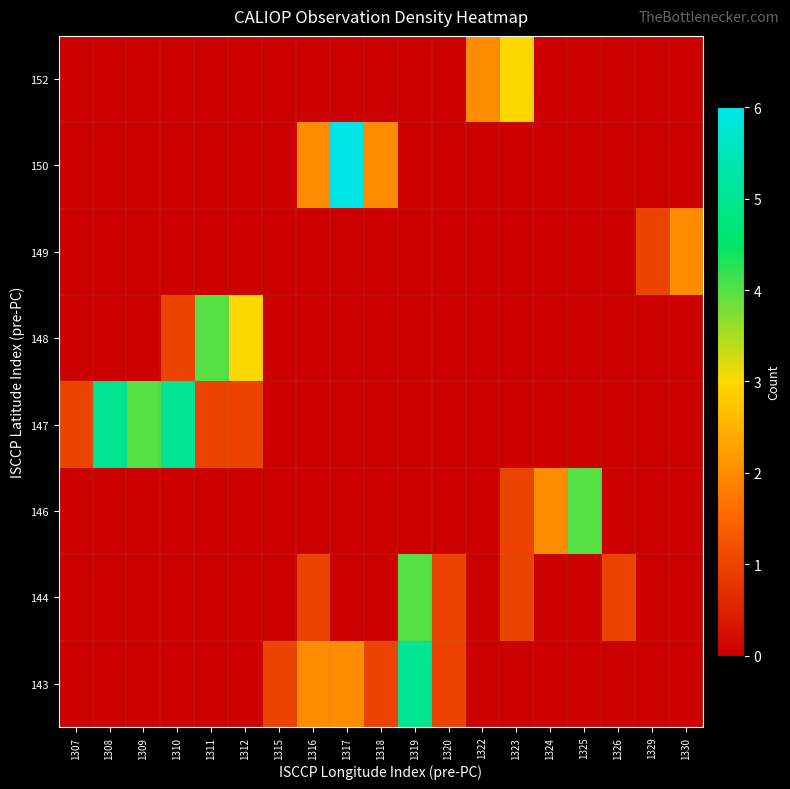

Count the number of data series in this chart.

8